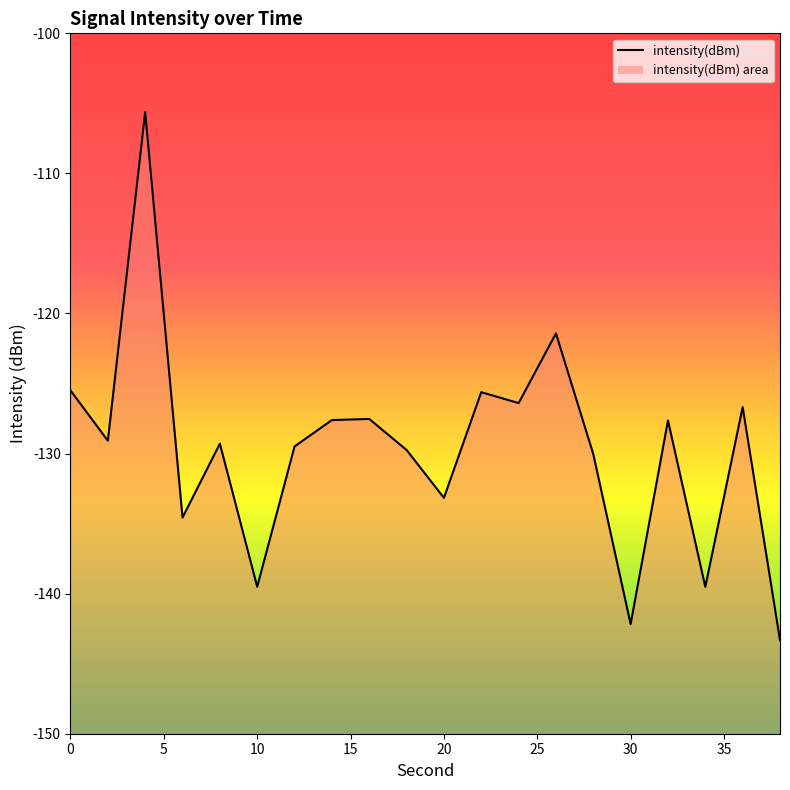

What is the difference between the maximum and minimum values?

37.7